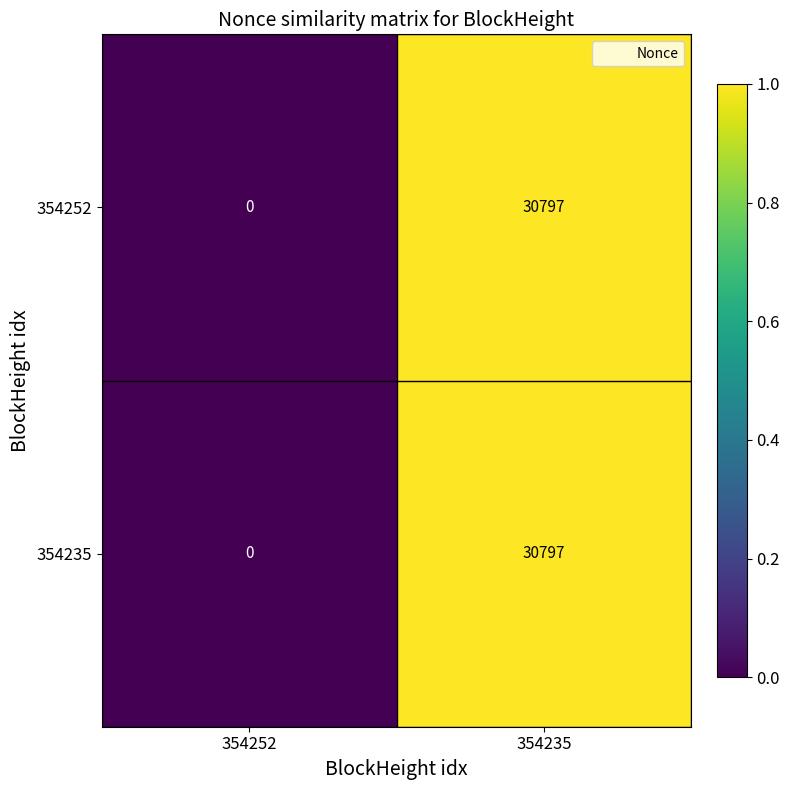

At which category is the sum across all series the highest?

354235